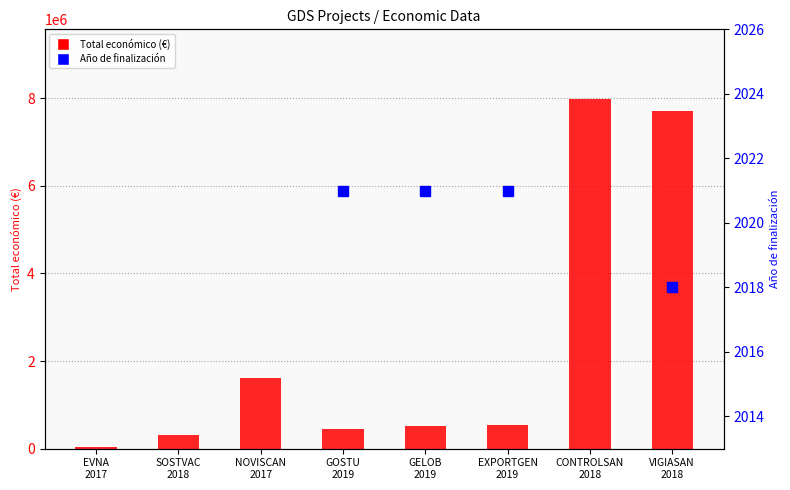

What position from the left is GOSTU
2019?

4